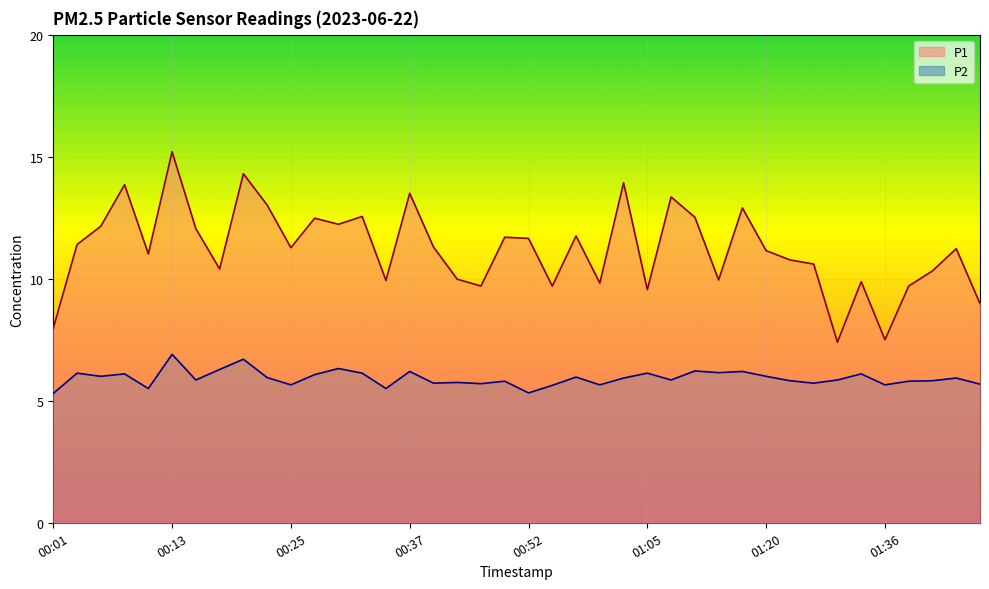

What are all the series names shown in the legend?

P1, P2